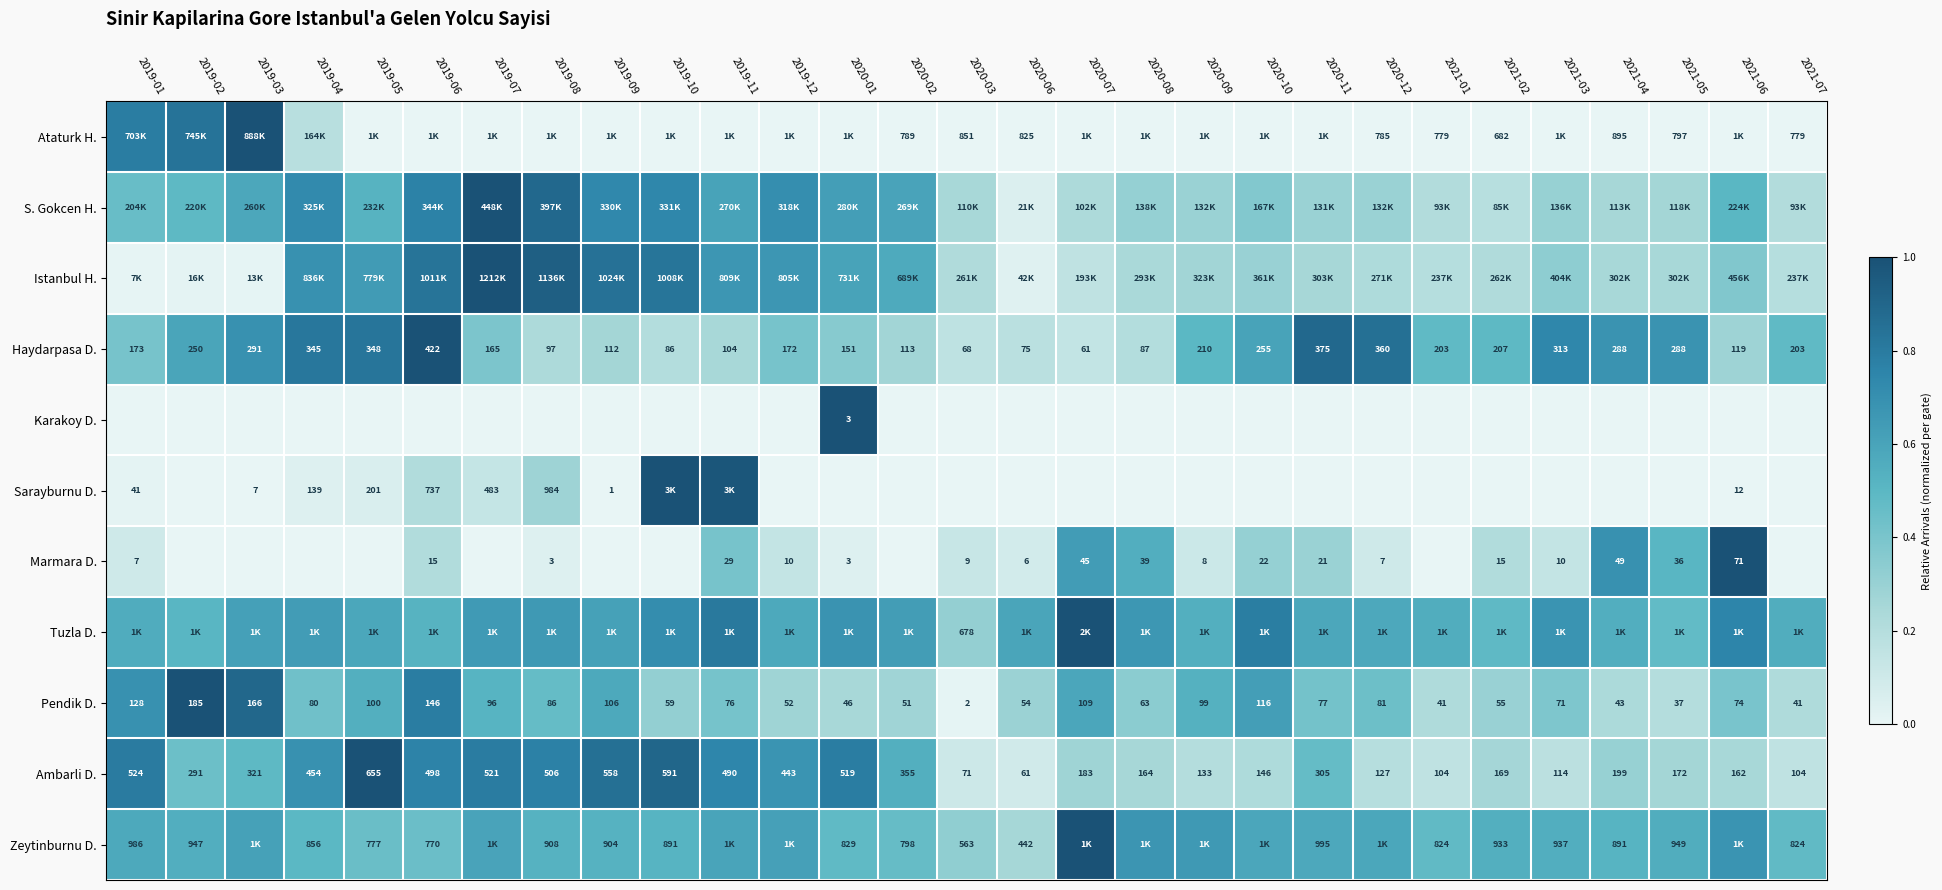

Is the value of Marmara D. at 2019-12 greater than the value of Pendik D. at 2021-04?

No